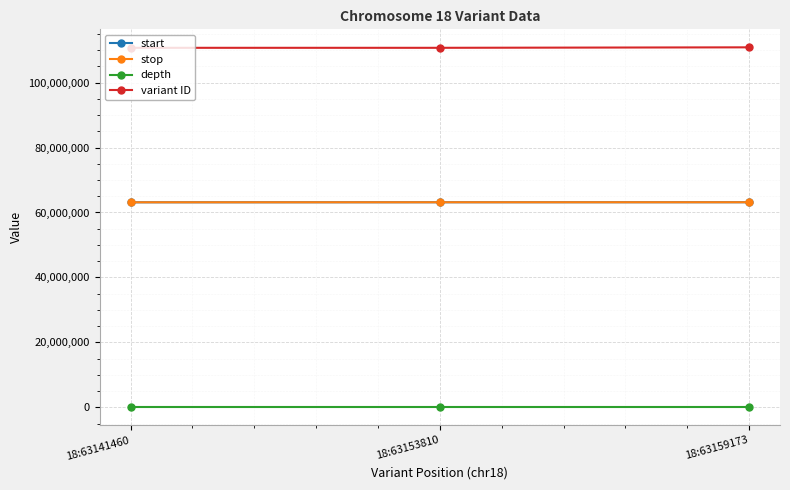

What is the difference between the maximum and minimum values in the start series?

17713